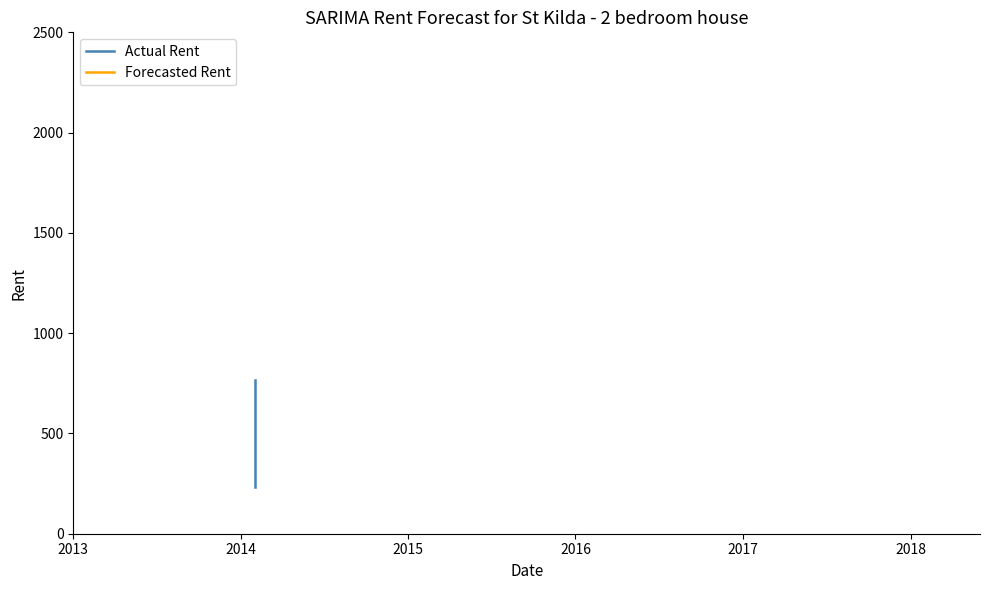

What is the greatest value displayed?

764